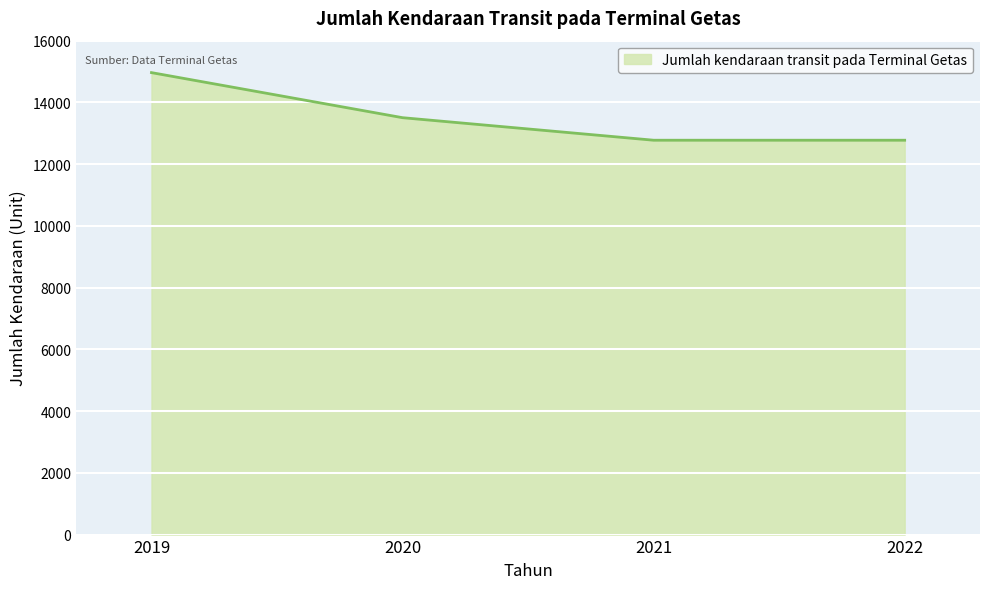

What is the difference between the maximum and minimum values?

2190